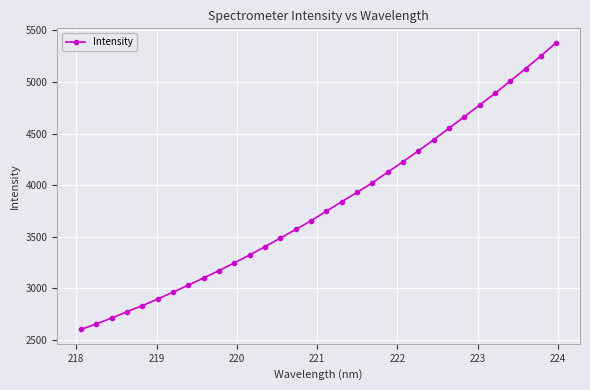

What is the greatest value displayed?

5381.0